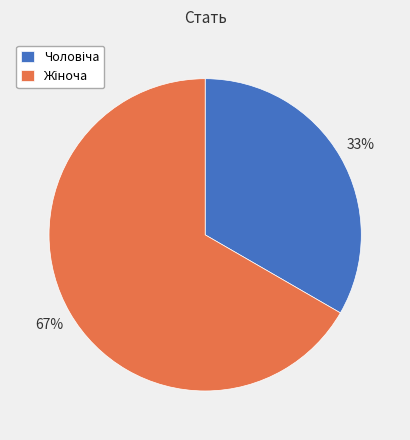

Does any single category account for the majority?

Yes